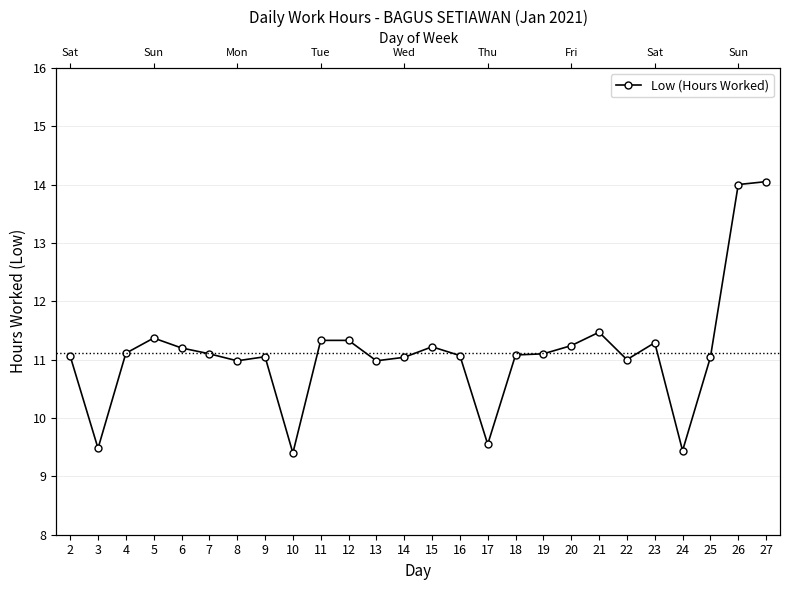

Which has a higher value, 3 or 19?

19